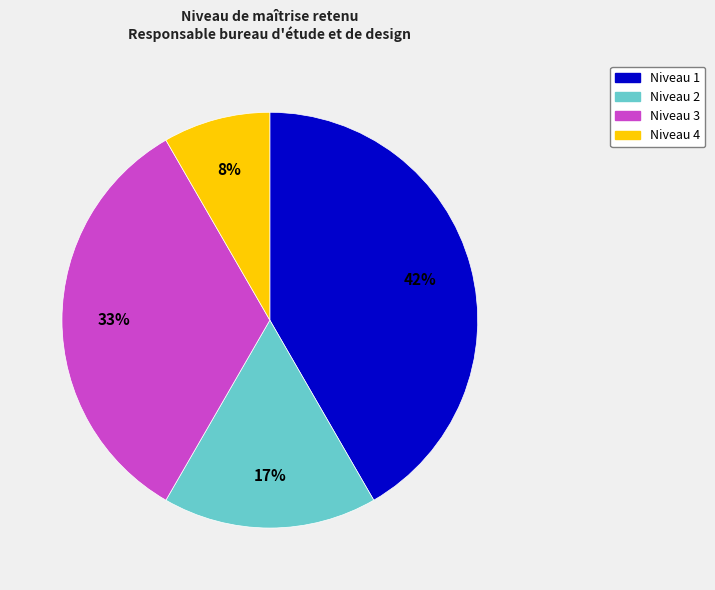

Is there any slice that represents more than half of the pie?

No